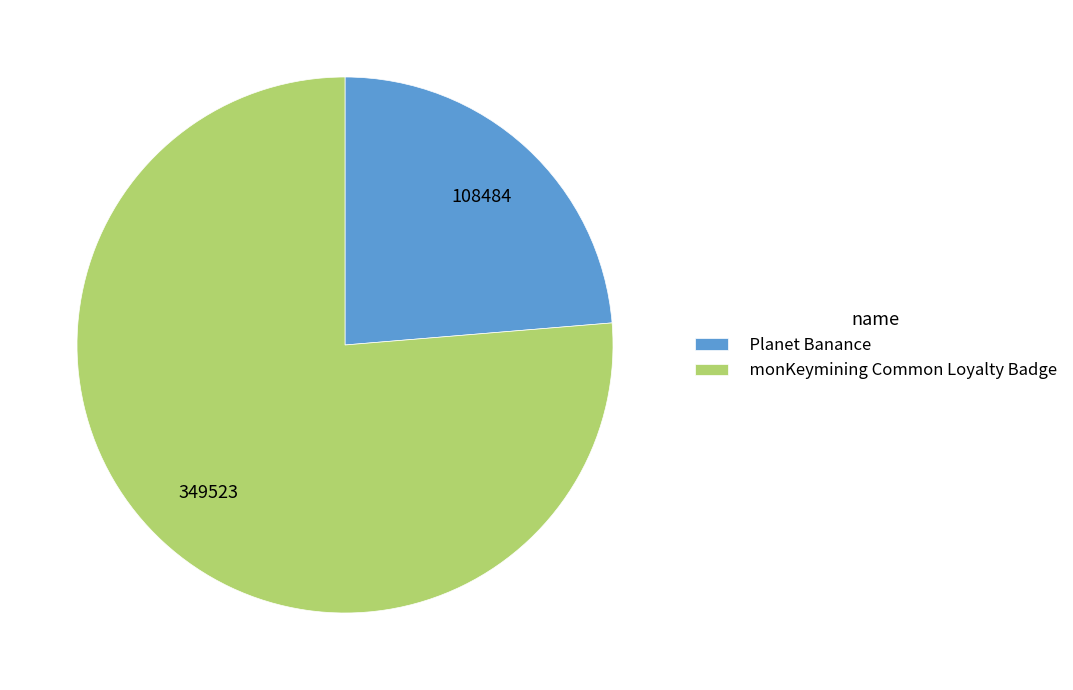

Is there a majority slice in this chart?

Yes